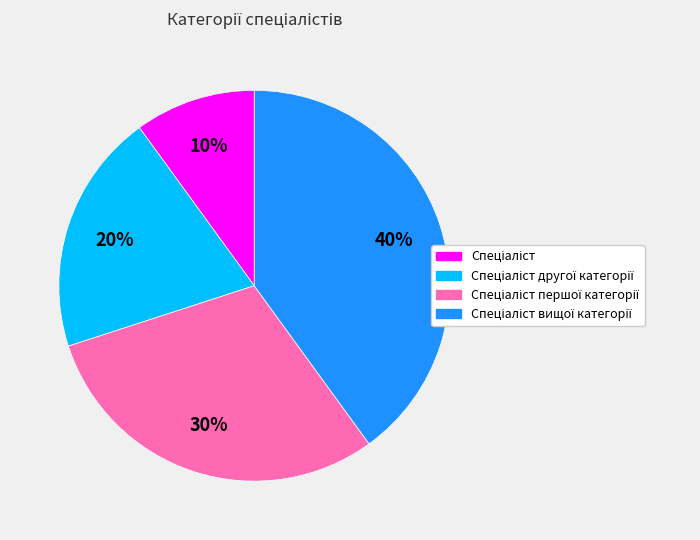

To the nearest percent, what is the difference between the largest and smallest slice percentages?

30%